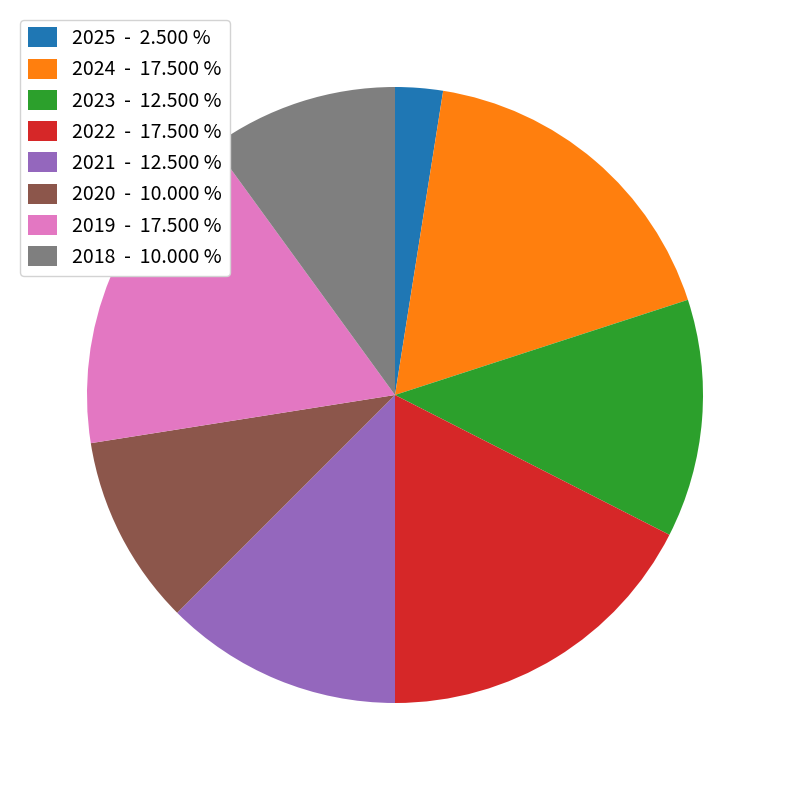

How many slices are in this pie chart?

8